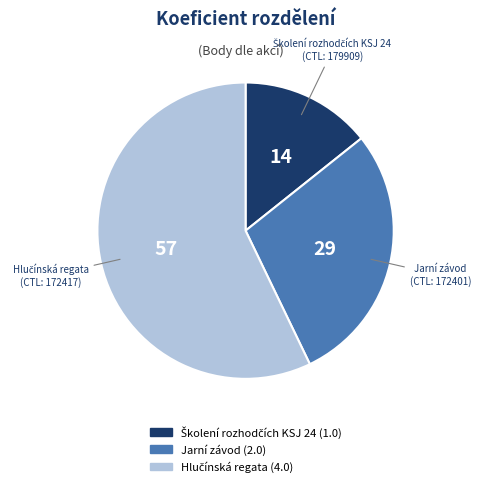

How many slices are in this pie chart?

3